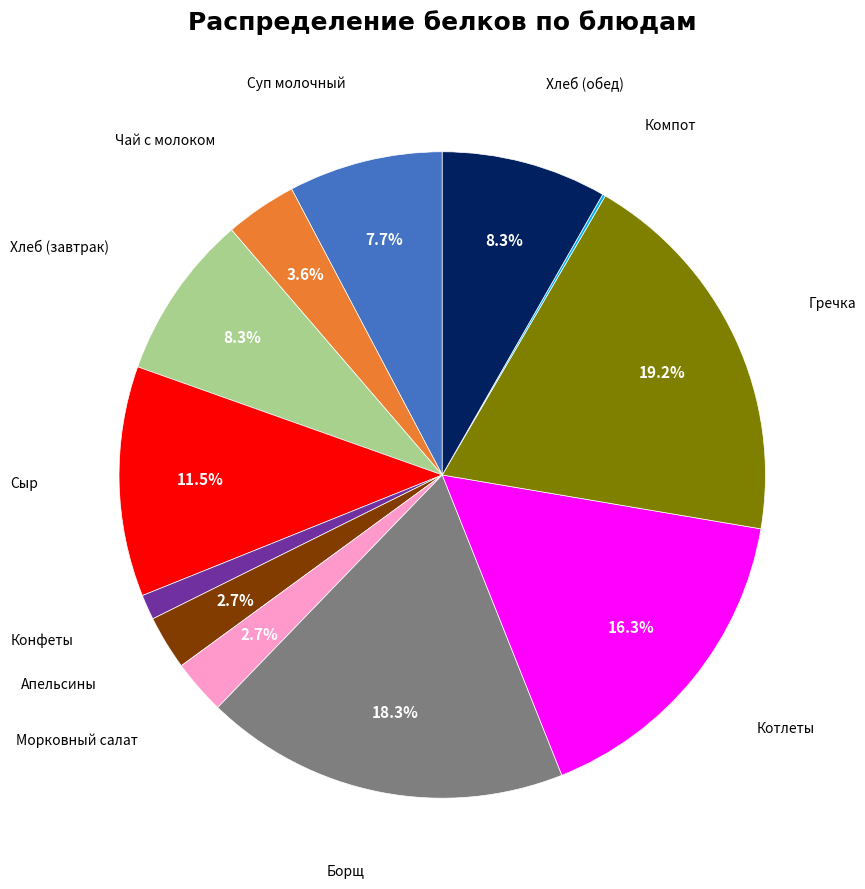

Is there any slice that represents more than half of the pie?

No